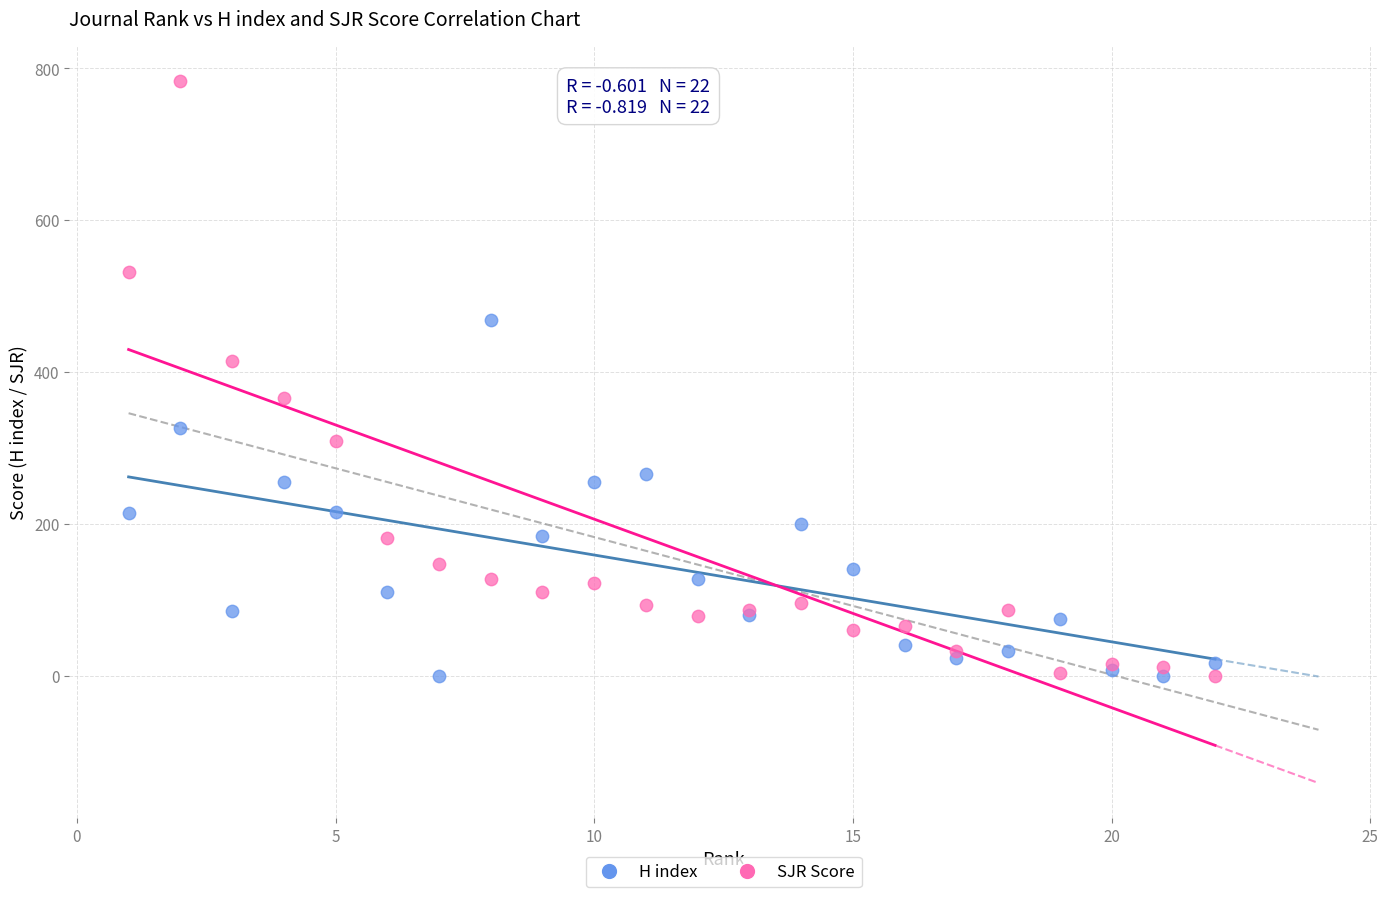

Which series has the widest spread of Y values?

SJR Score